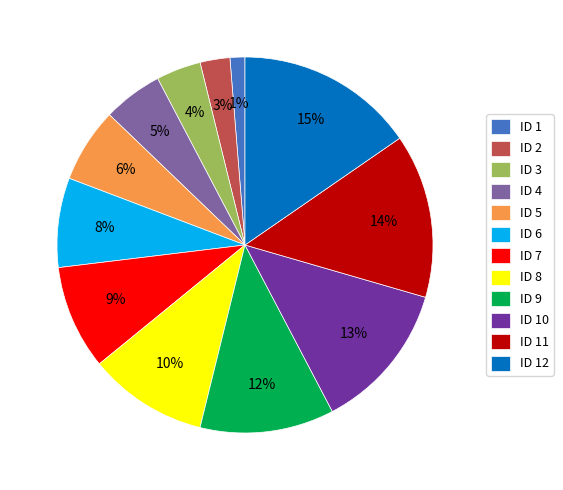

True or false: ID 3 accounts for 18% of the total.

False